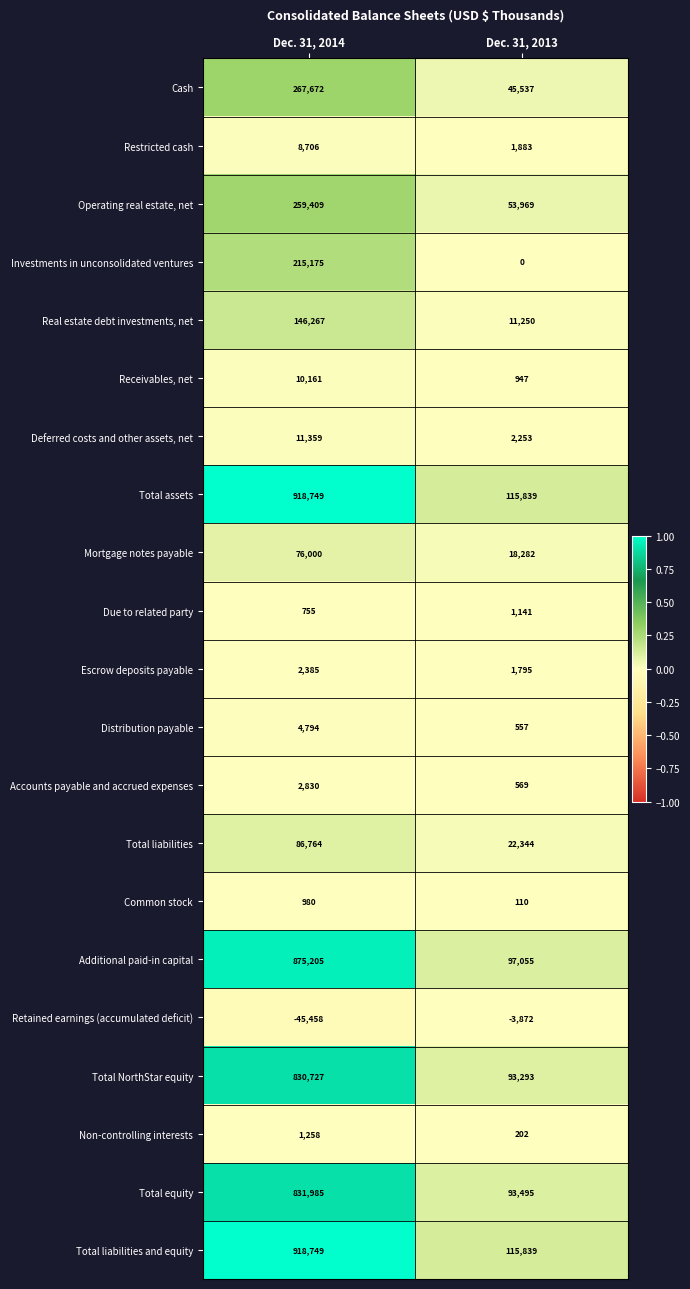

Which label corresponds to the smallest value in the chart?

Dec. 31, 2014